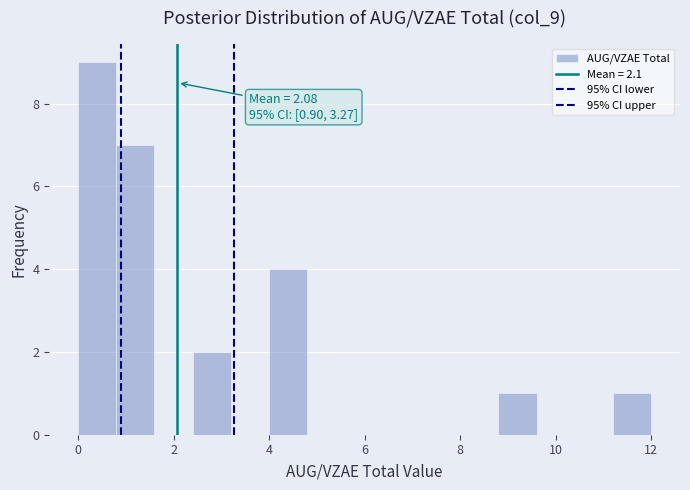

Which range on the x-axis has the tallest bar?

0.0 to 0.8